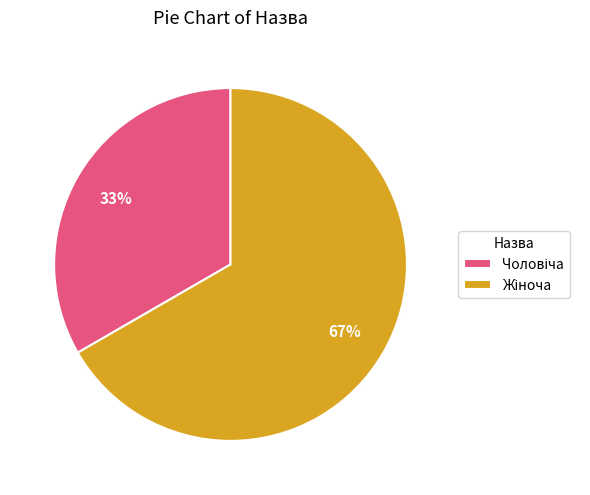

Is there any slice that represents more than half of the pie?

Yes